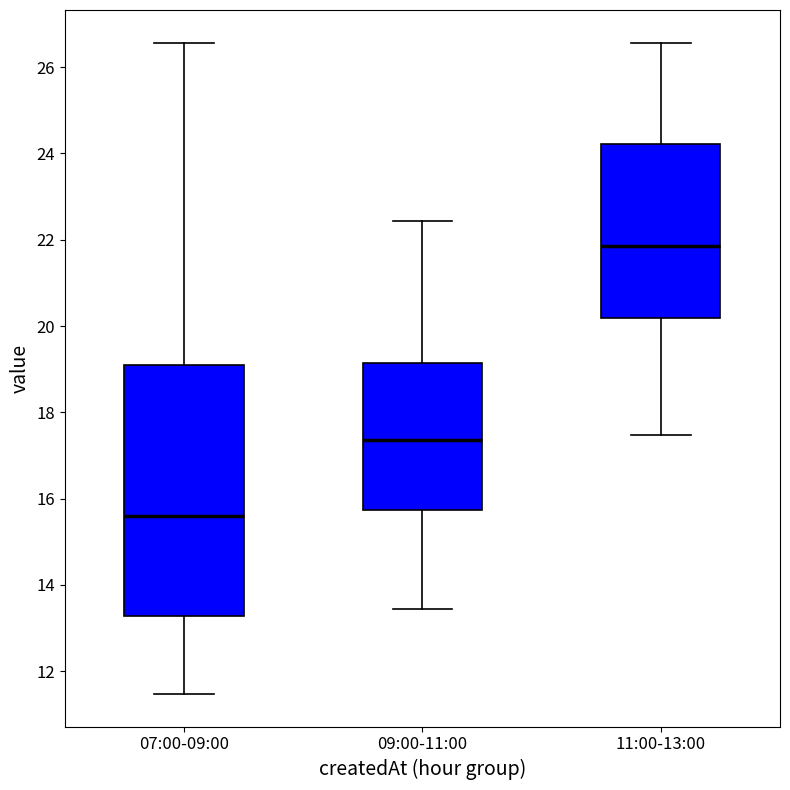

Which box has the lowest median line?

07:00-09:00